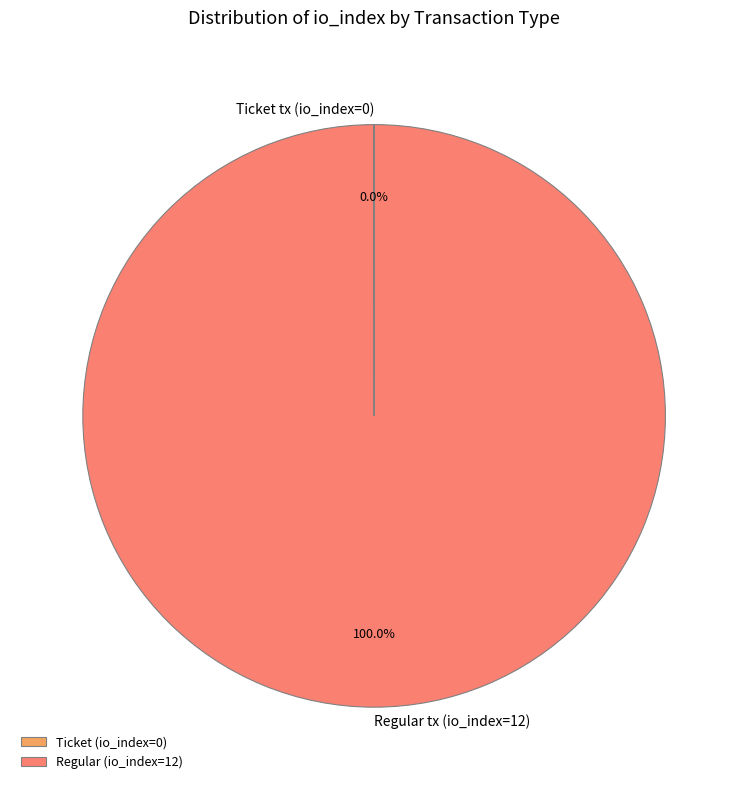

Is there a majority slice in this chart?

Yes